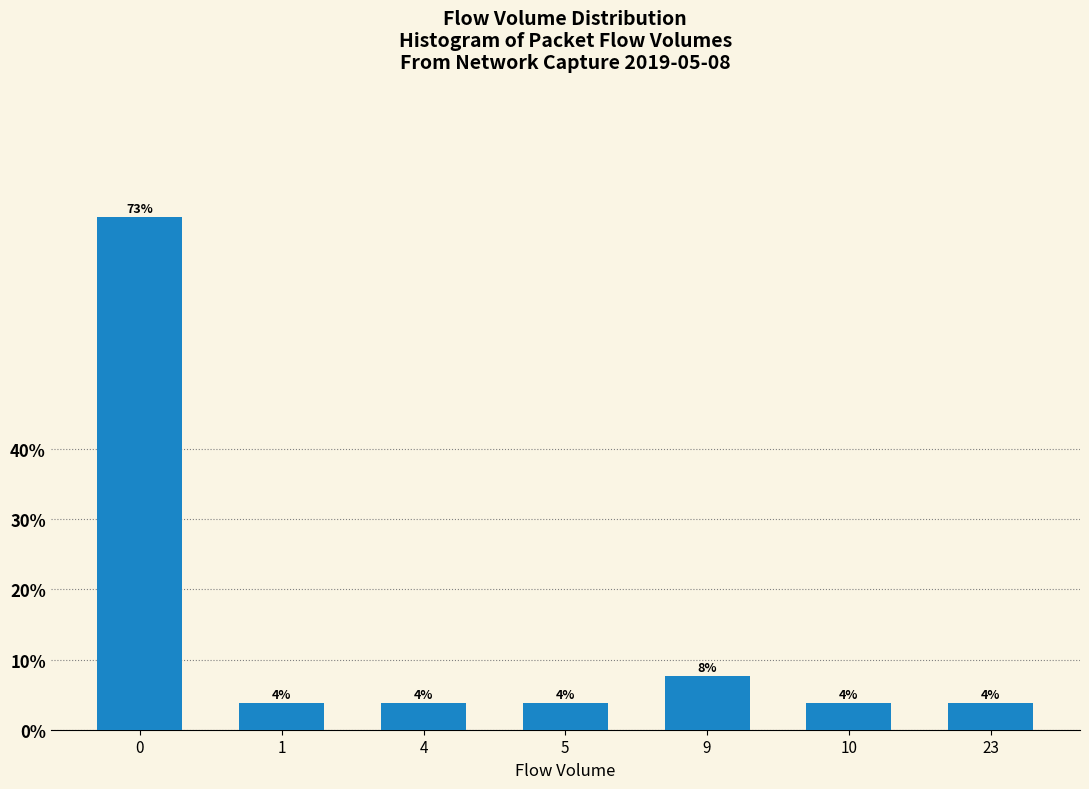

Are the bars horizontal?

No